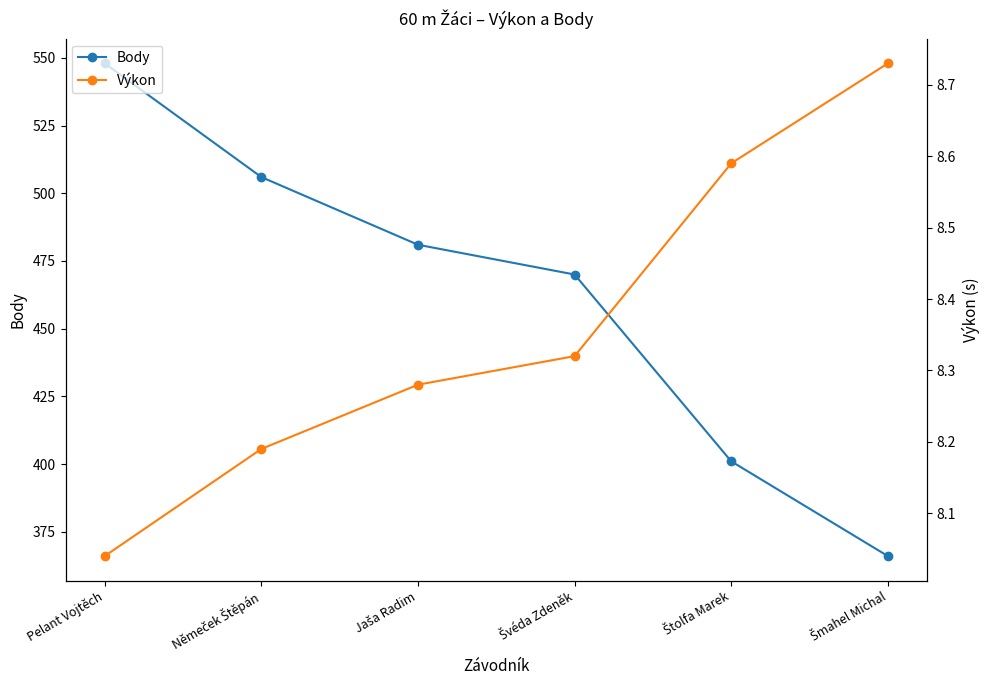

Reading left to right, extract all data points from this chart.

Body: Pelant Vojtěch=548.0	Němeček Štěpán=506.0	Jaša Radim=481.0	Švéda Zdeněk=470.0	Štolfa Marek=401.0	Šmahel Michal=366.0
Výkon: Pelant Vojtěch=8.0	Němeček Štěpán=8.2	Jaša Radim=8.3	Švéda Zdeněk=8.3	Štolfa Marek=8.6	Šmahel Michal=8.7